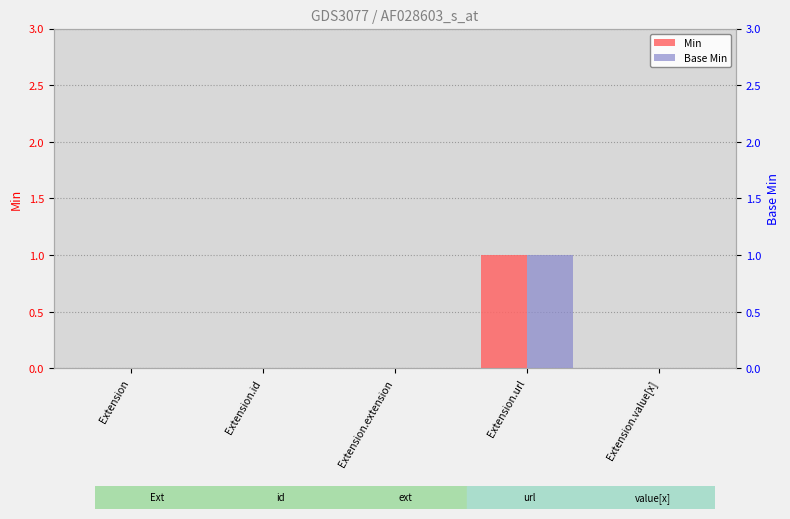

How many Min values are between 0 and 1?

5